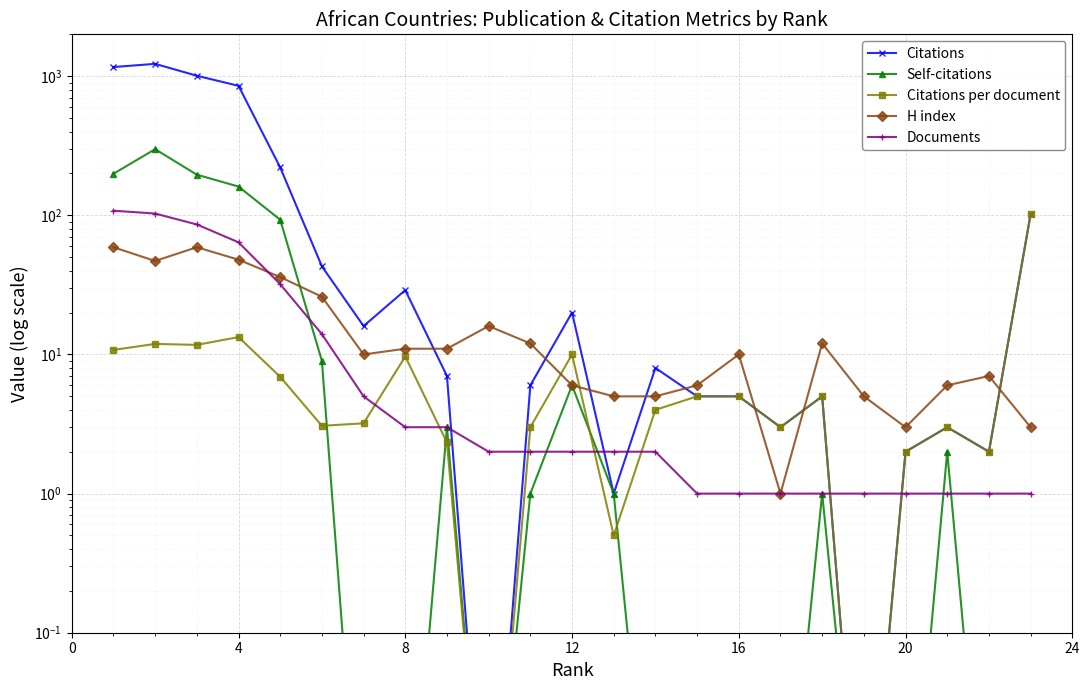

How many values in the H index series are below 10?

10